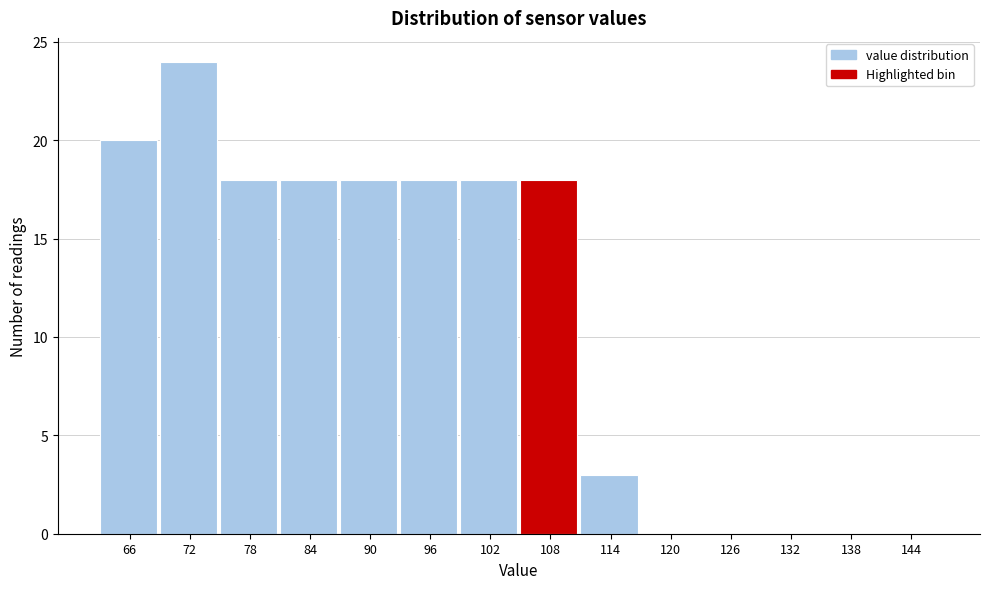

Reading left to right, transcribe all the data shown in this chart.

66=20	72=24	78=18	84=18	90=18	96=18	102=18	108=18	114=3	120=0	126=0	132=0	138=0	144=0